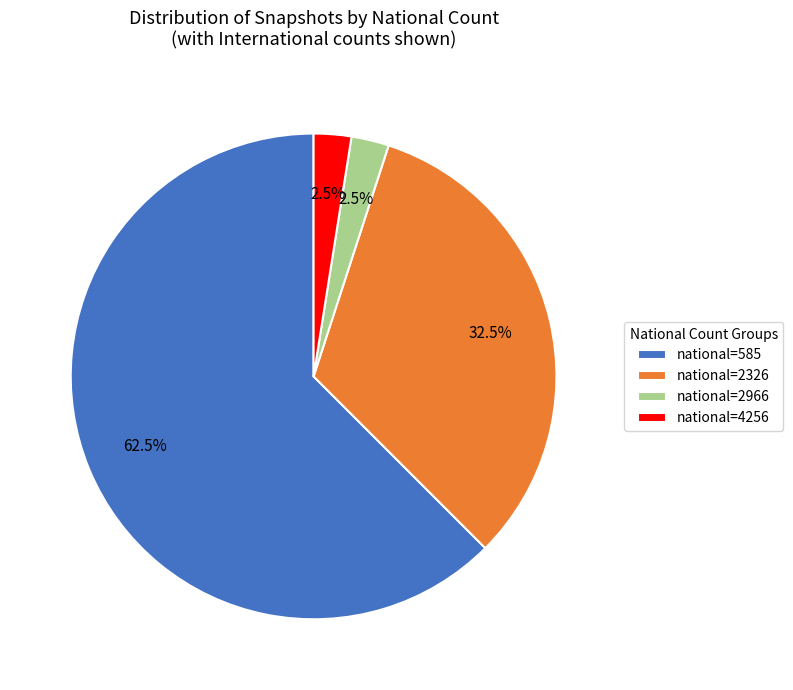

How many slices are in this pie chart?

4